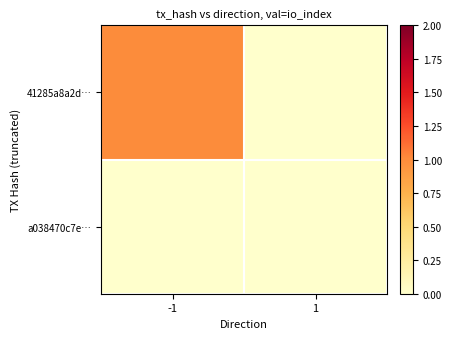

Reading right to left, what are all the values shown in this chart?

41285a8a2d…: 1=0	-1=1
a038470c7e…: 1=0	-1=0